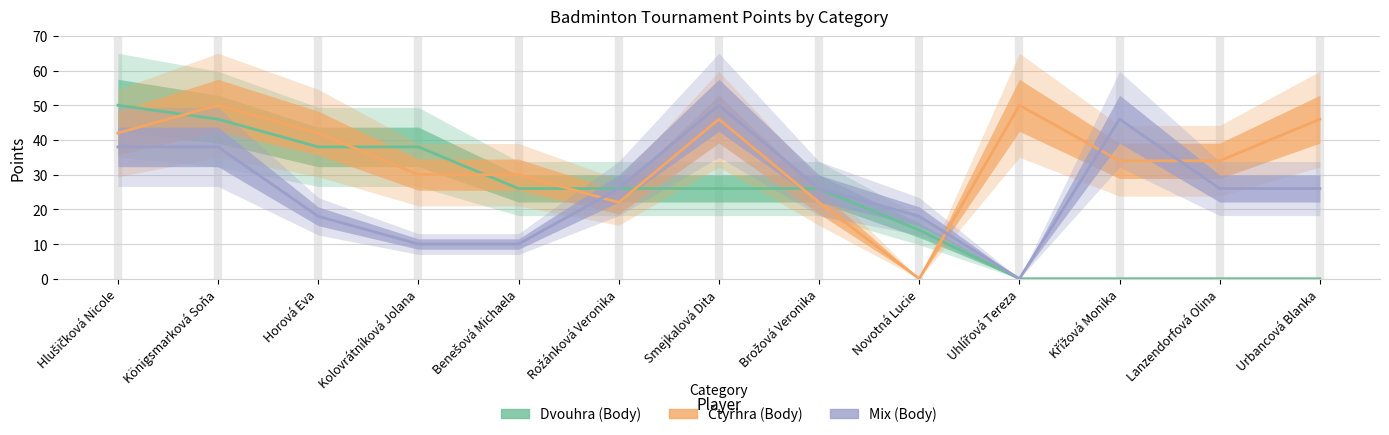

What is the sum of all Dvouhra (Body) values?

290